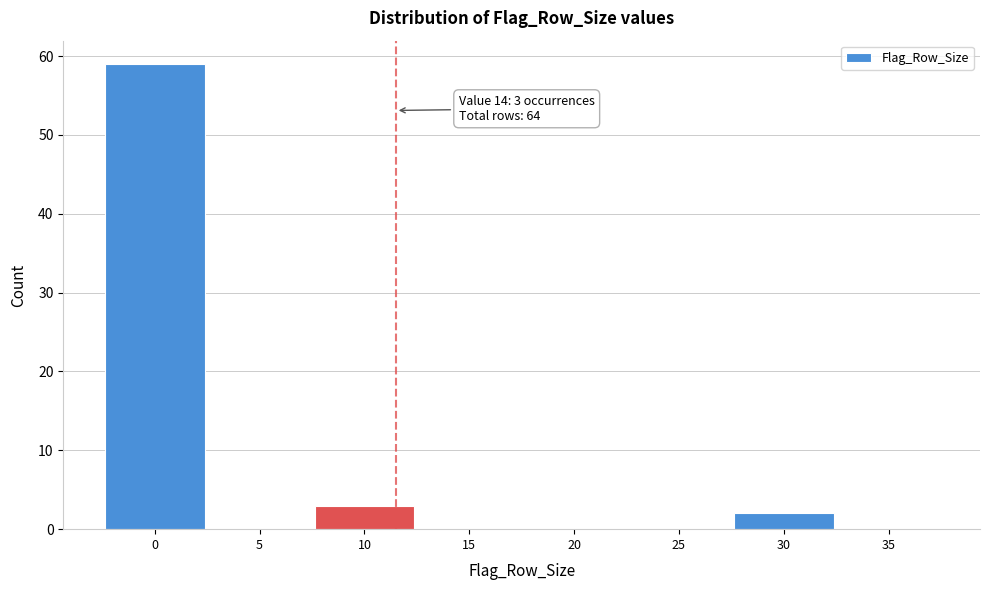

Reading right to left, transcribe all the data shown in this chart.

35=0	30=2	25=0	20=0	15=0	10=3	5=0	0=59